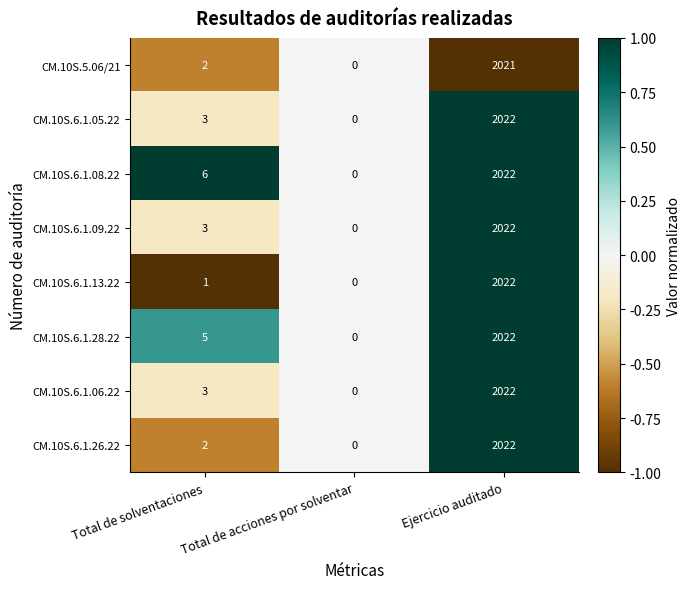

At which category is the sum across all series the highest?

Ejercicio auditado